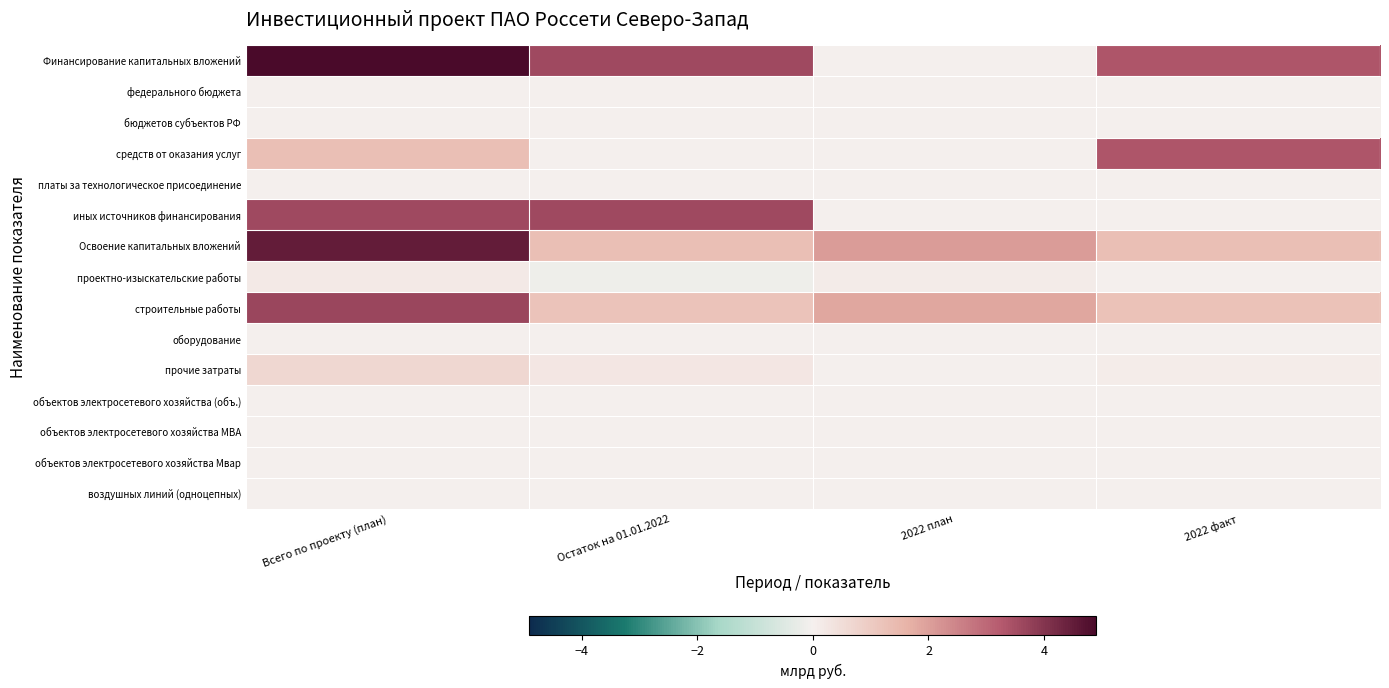

What is the spread (max minus min) of values at Остаток на 01.01.2022?

3.7